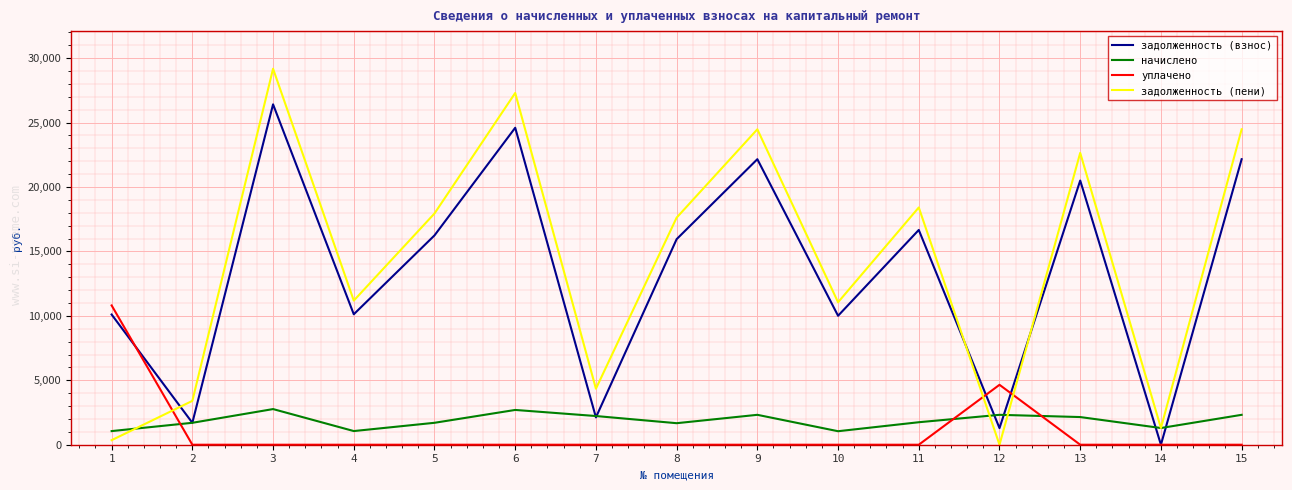

The value of уплачено at 15 is 0.0. True or false?

True